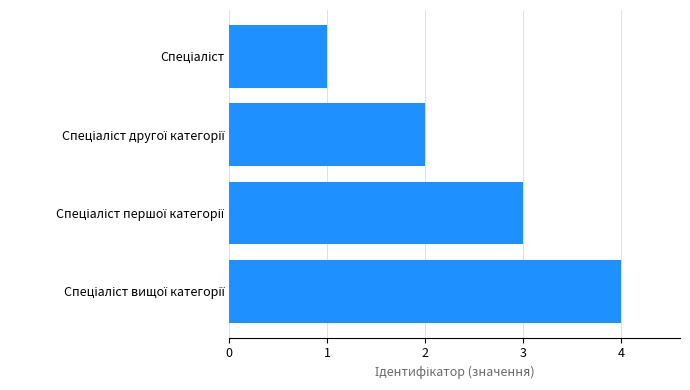

What is the difference between the maximum and minimum values?

3